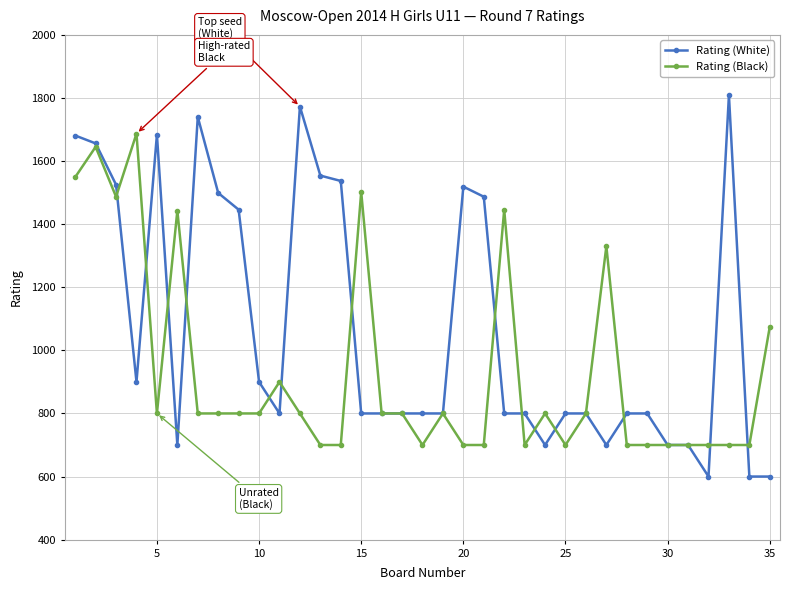

True or false: Rating (White) and Rating (Black) intersect in this chart.

True